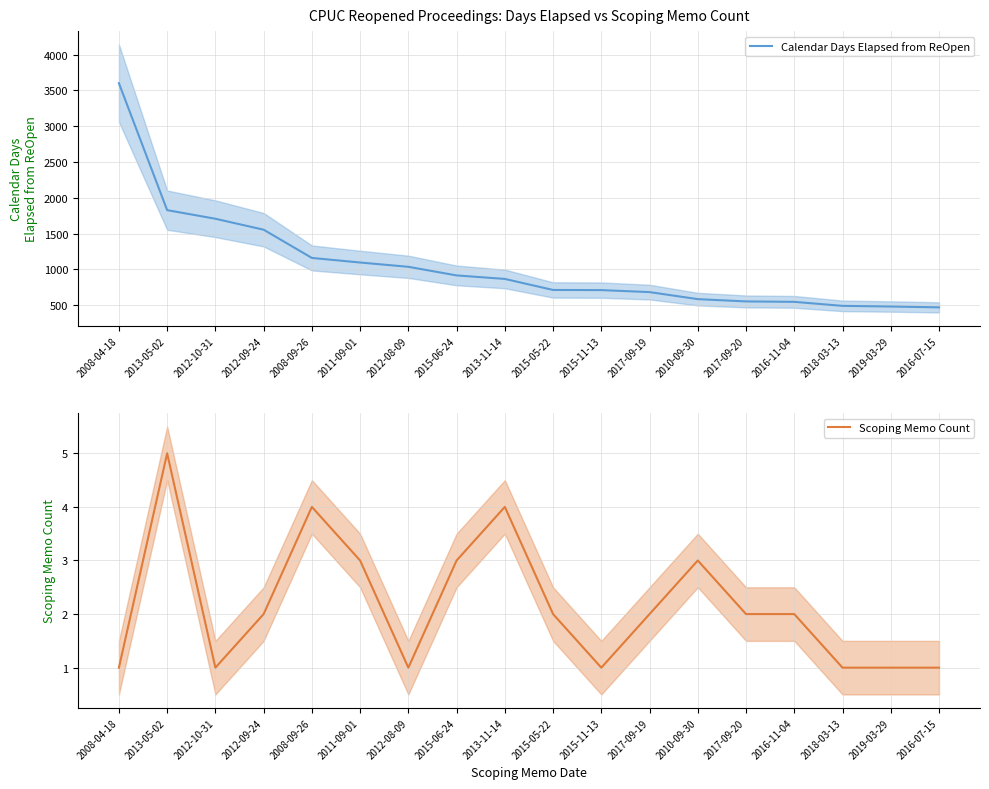

Reading left to right, extract all data points from this chart.

Calendar Days Elapsed from ReOpen: 2008-04-18=3600	2013-05-02=1828	2012-10-31=1708	2012-09-24=1555	2008-09-26=1161	2011-09-01=1097	2012-08-09=1037	2015-06-24=917	2013-11-14=868	2015-05-22=714	2015-11-13=712	2017-09-19=684	2010-09-30=586	2017-09-20=554	2016-11-04=548	2018-03-13=492	2019-03-29=483	2016-07-15=471
Scoping Memo Count: 2008-04-18=1	2013-05-02=5	2012-10-31=1	2012-09-24=2	2008-09-26=4	2011-09-01=3	2012-08-09=1	2015-06-24=3	2013-11-14=4	2015-05-22=2	2015-11-13=1	2017-09-19=2	2010-09-30=3	2017-09-20=2	2016-11-04=2	2018-03-13=1	2019-03-29=1	2016-07-15=1